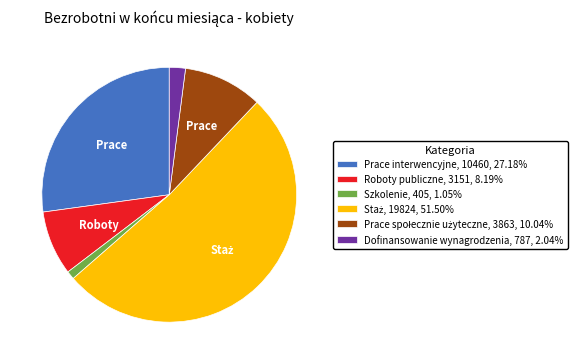

What is the smallest slice in the pie chart?

Szkolenie